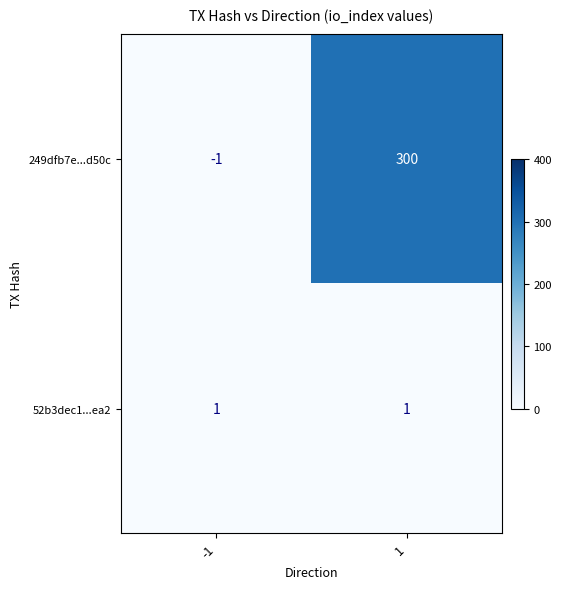

Which series has the widest spread of values?

249dfb7e...d50c